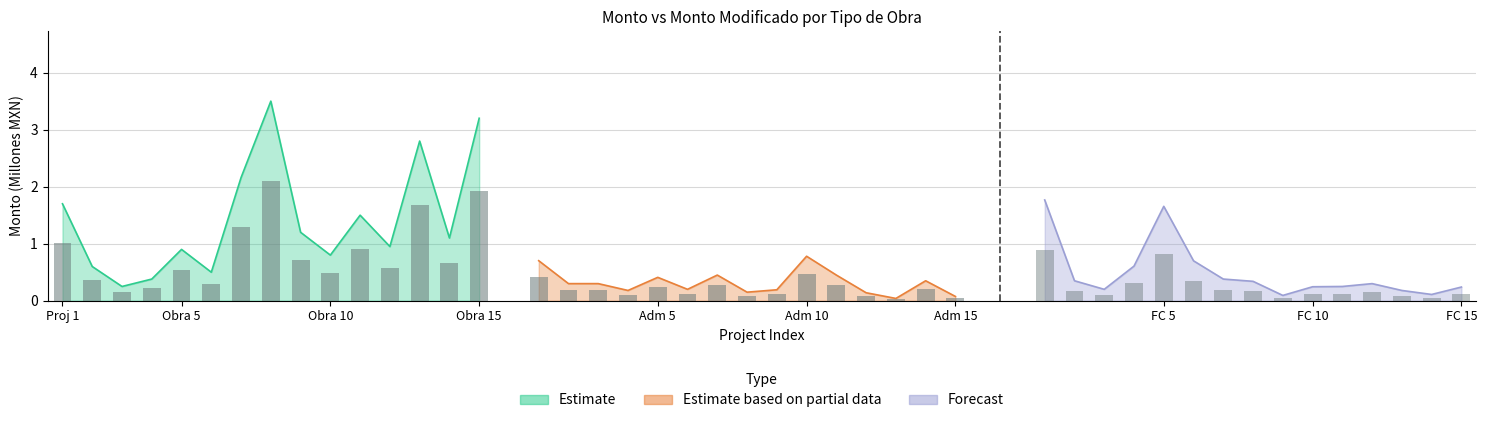

How many values in the Obra series exceed 1?

8